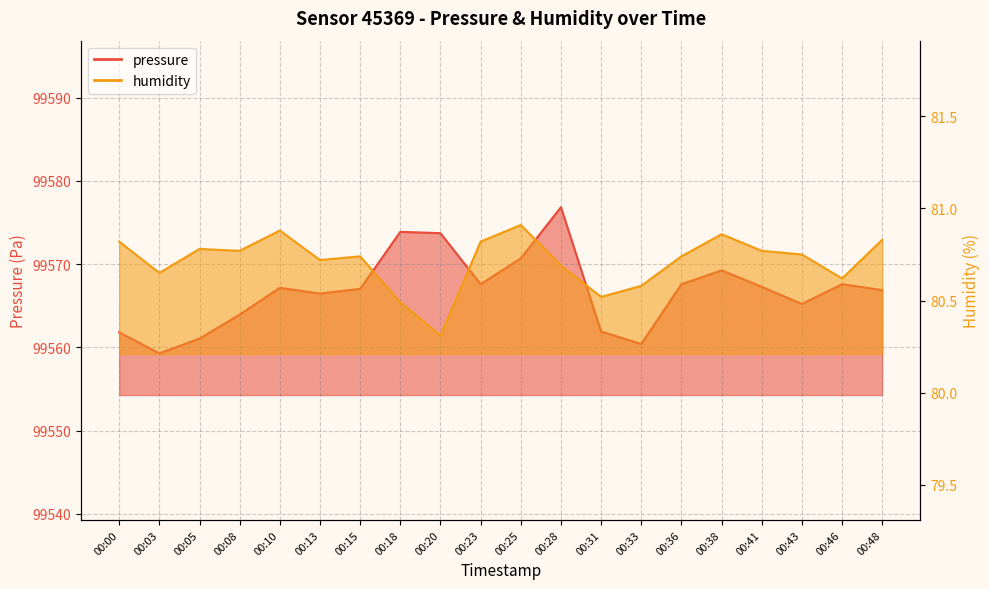

Reading left to right, transcribe all the data shown in this chart.

pressure: 00:00=99561.8	00:03=99559.3	00:05=99561.1	00:08=99563.9	00:10=99567.2	00:13=99566.5	00:15=99567.0	00:18=99573.9	00:20=99573.7	00:23=99567.6	00:25=99570.7	00:28=99576.8	00:31=99561.9	00:33=99560.4	00:36=99567.6	00:38=99569.2	00:41=99567.3	00:43=99565.2	00:46=99567.6	00:48=99566.9
humidity: 00:00=80.8	00:03=80.7	00:05=80.8	00:08=80.8	00:10=80.9	00:13=80.7	00:15=80.7	00:18=80.5	00:20=80.3	00:23=80.8	00:25=80.9	00:28=80.7	00:31=80.5	00:33=80.6	00:36=80.7	00:38=80.9	00:41=80.8	00:43=80.8	00:46=80.6	00:48=80.8